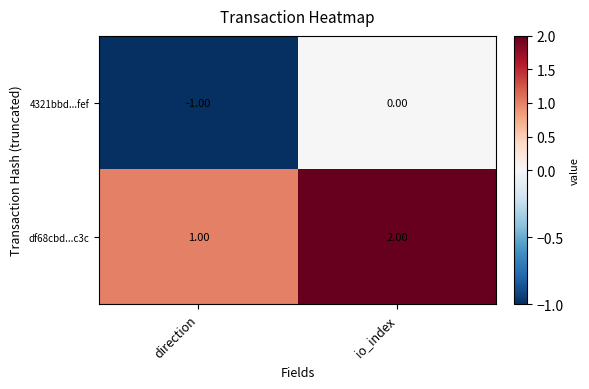

List the series in order of their peak value, lowest first.

4321bbd...fef, df68cbd...c3c